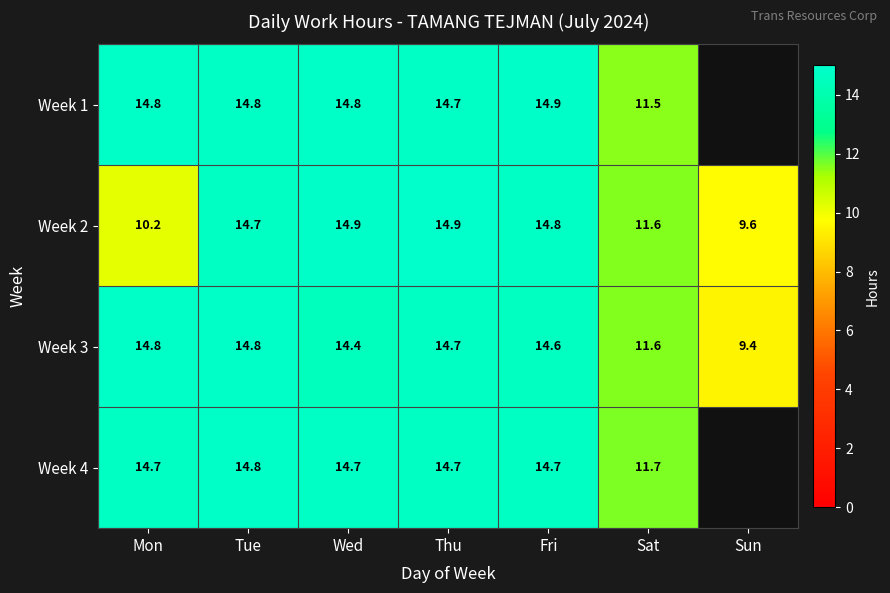

How many data points in Week 2 are less than 14?

3